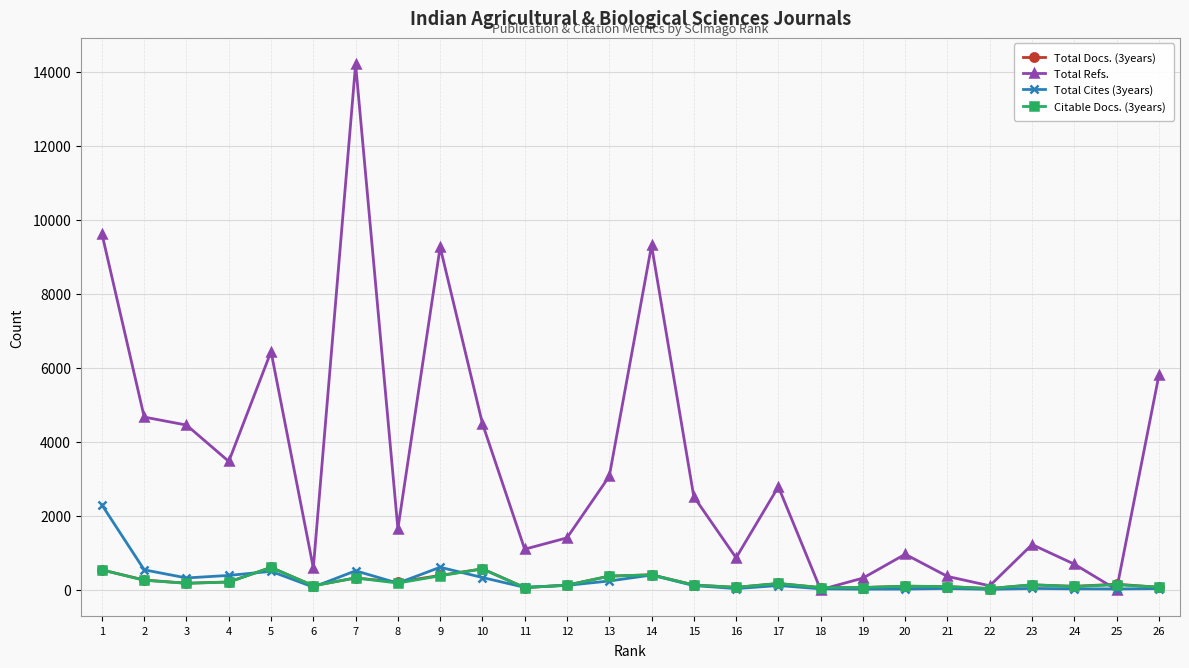

Is the value of Total Refs. at 15 greater than the value of Total Docs. (3years) at 20?

Yes